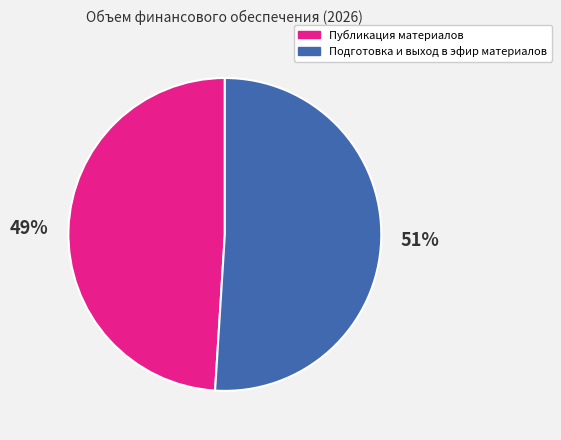

Is it true that Публикация материалов is 49% of the pie?

True